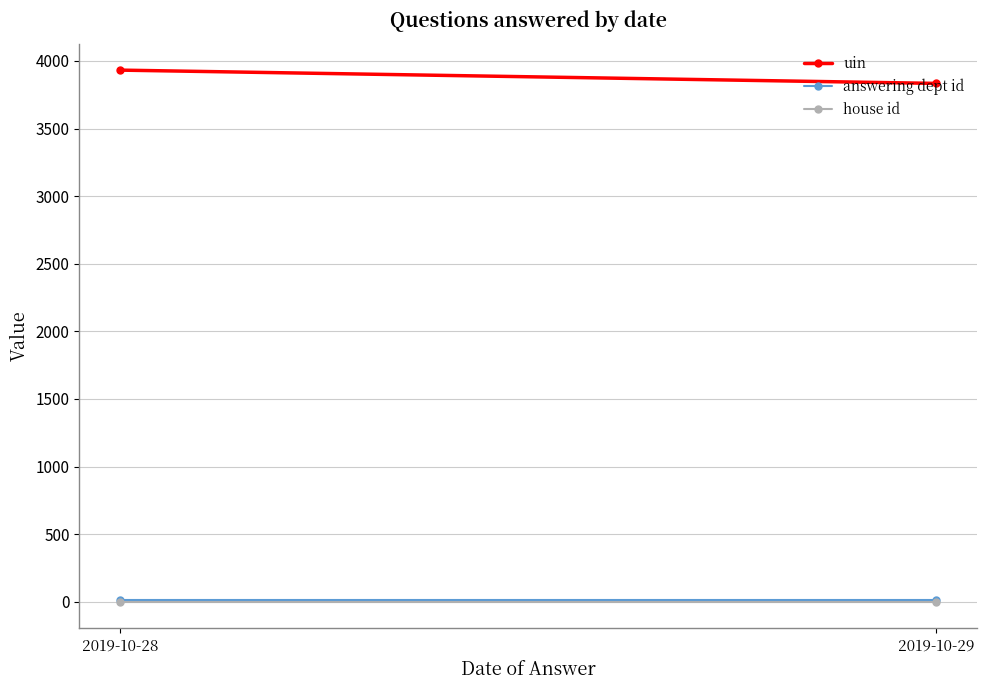

Is it true that house id equals 1.3 at 2019-10-28?

False